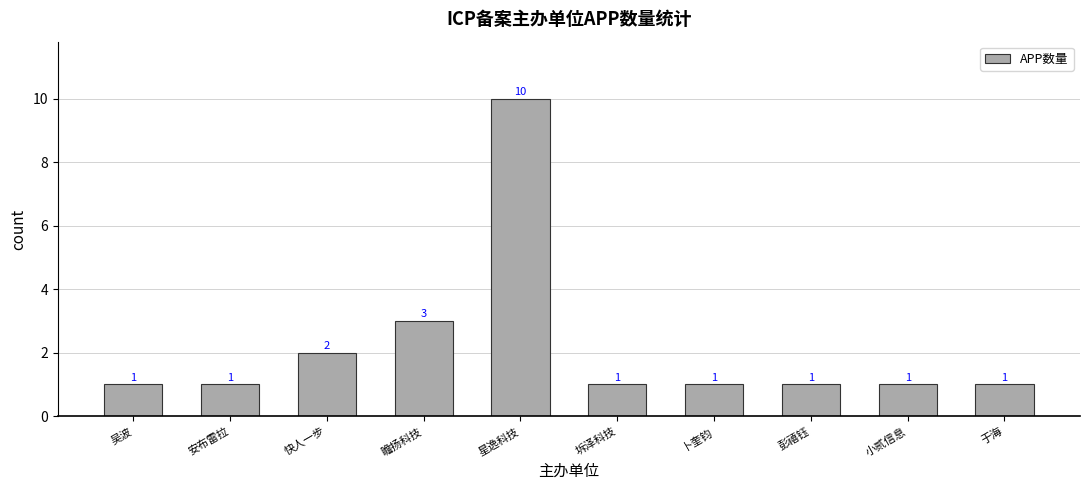

What is the value of the 1st bar from the left?

1